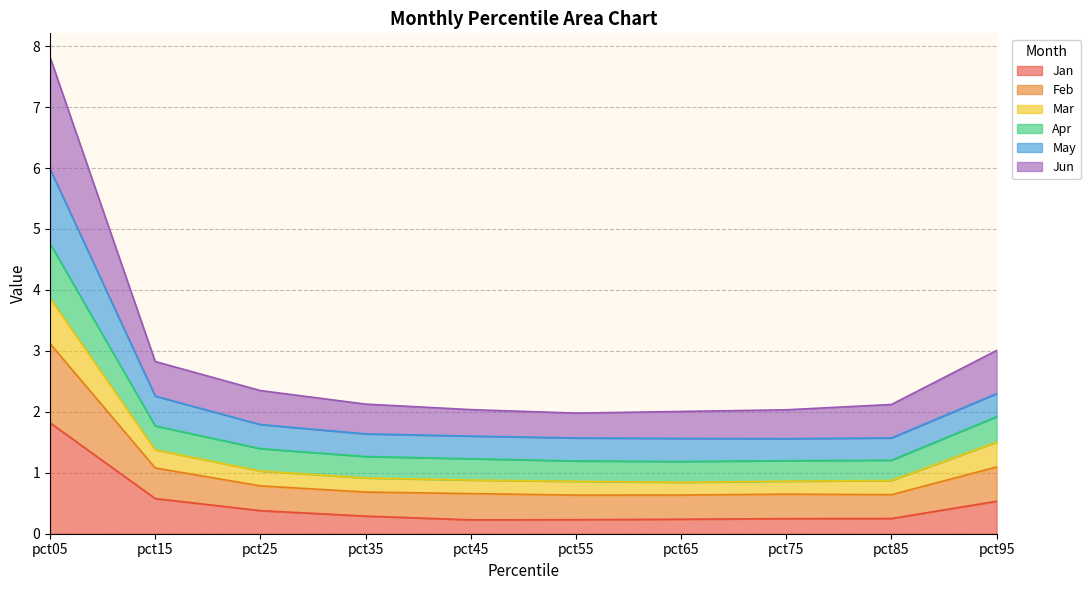

How many interior local peaks does the May series have?

1